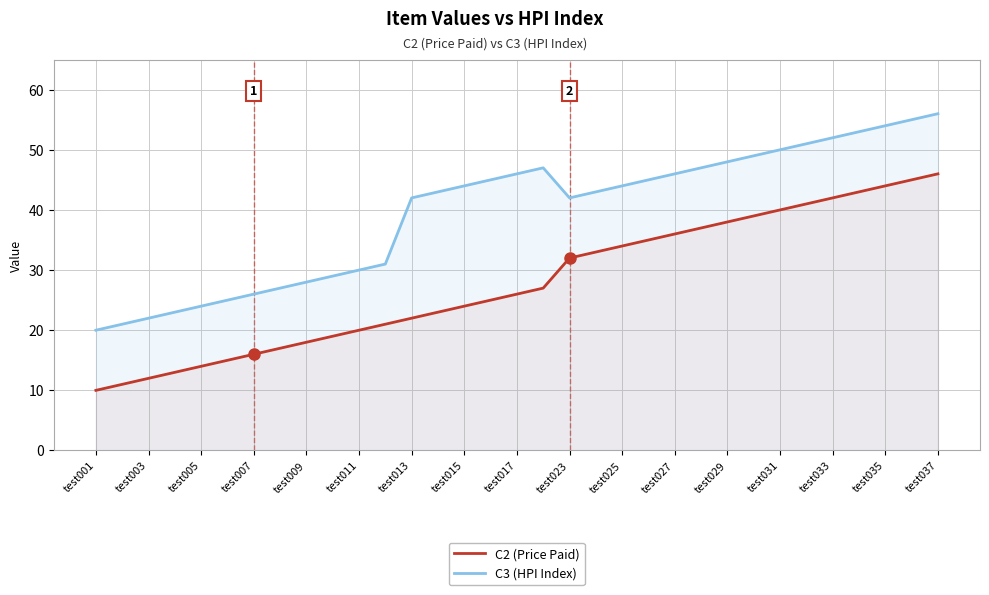

Does the chart display data point markers on the line(s)?

No